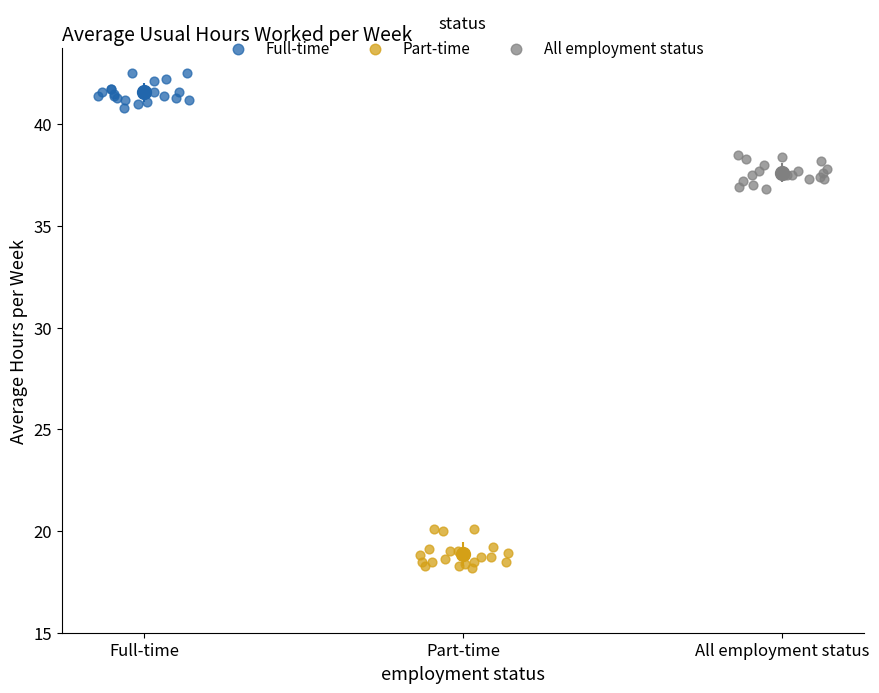

Which series contains the highest Y value?

Full-time